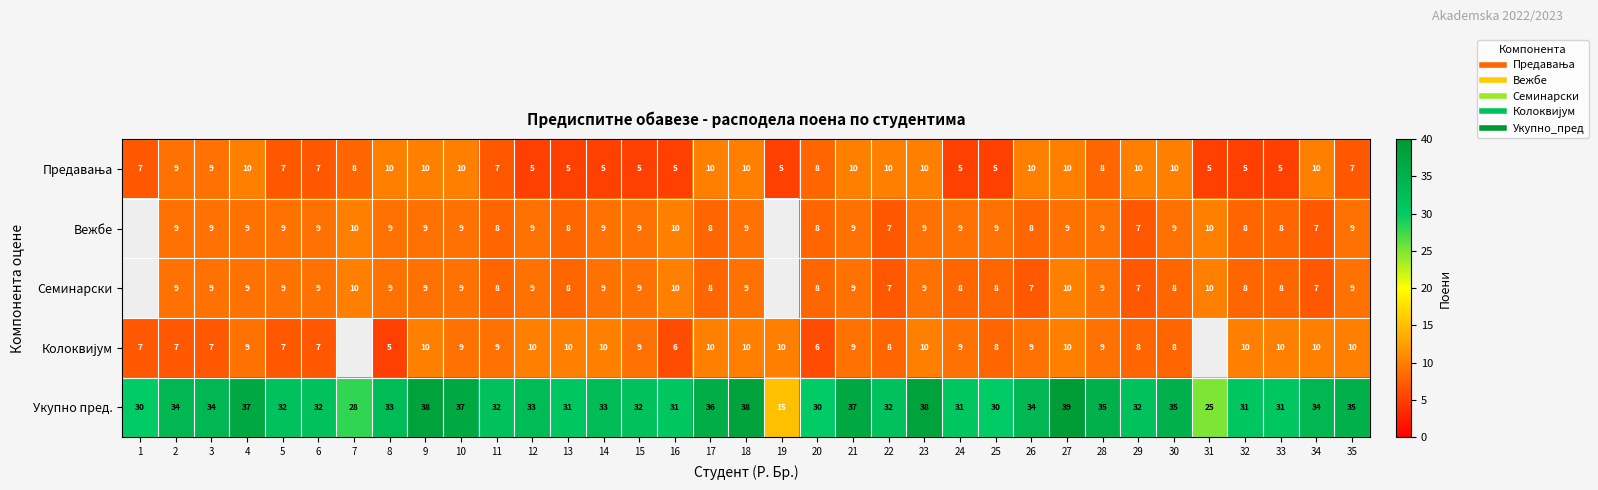

True or false: Предавања has a value of 8.0 at 20.

True